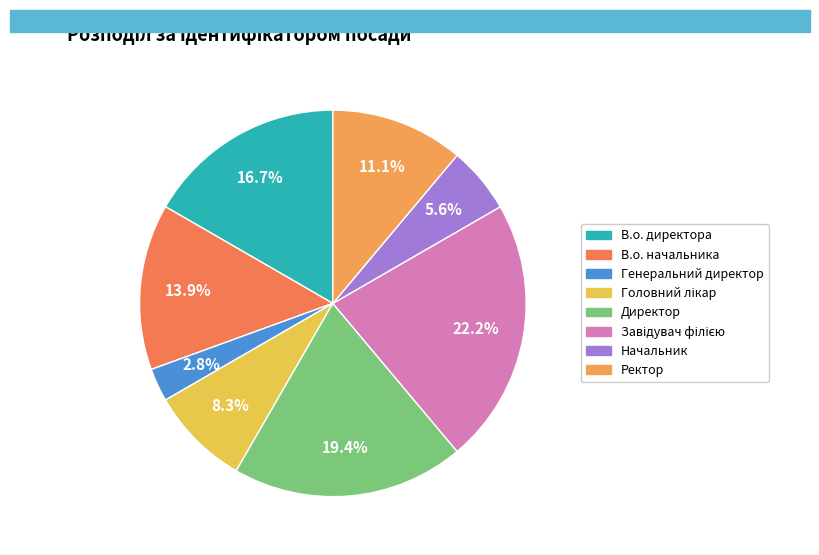

How many segments does this pie chart have?

8